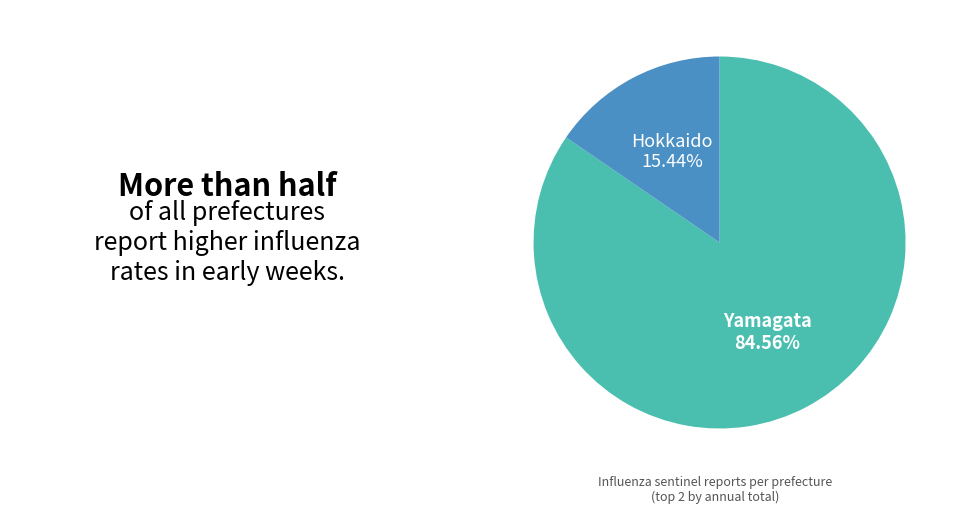

Rank the categories by value from lowest to highest.

Hokkaido, Yamagata